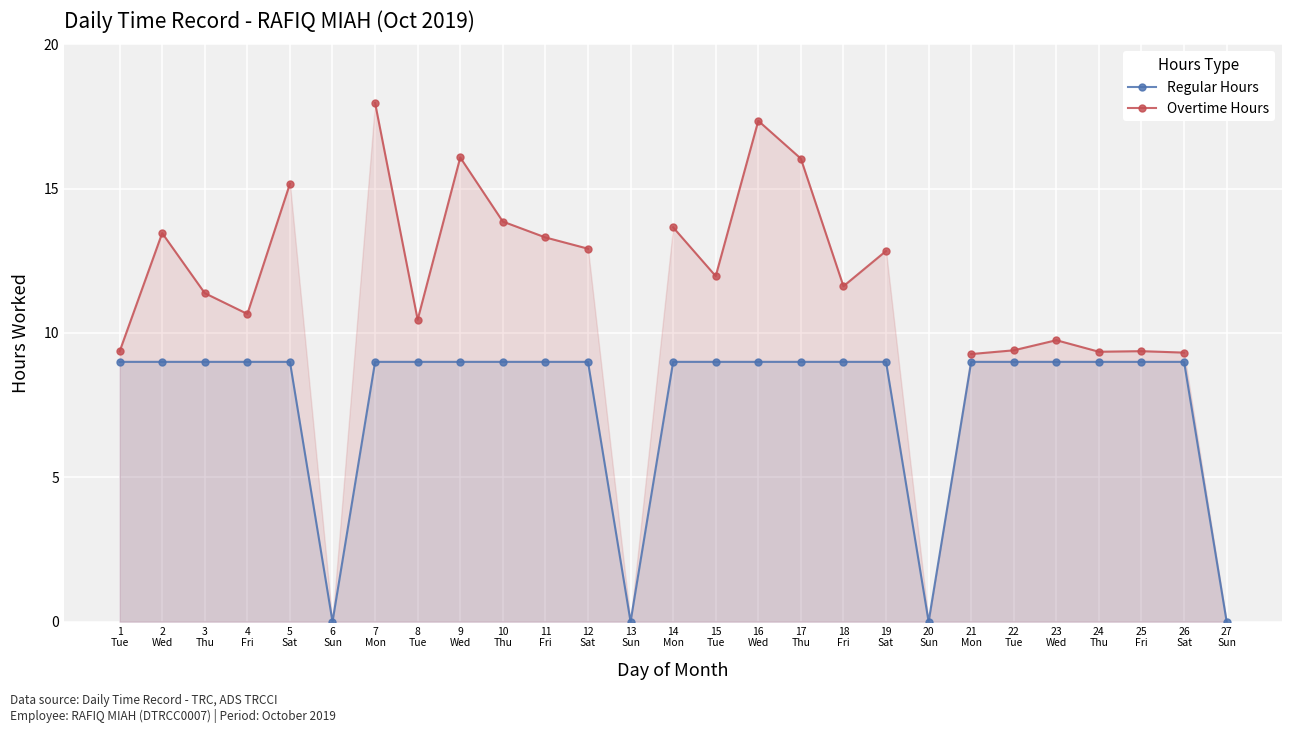

How many lines are shown in the chart?

2